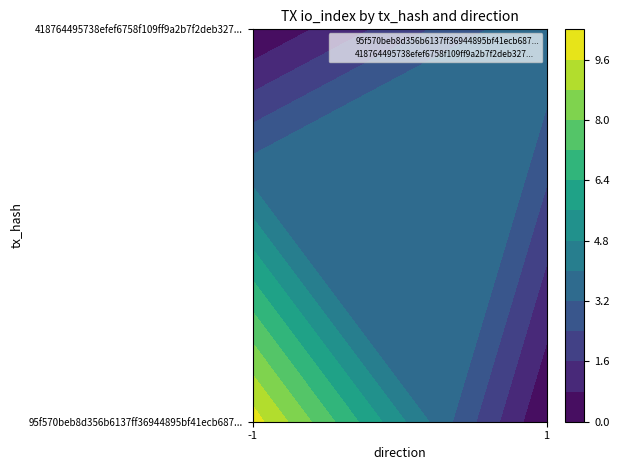

Reading right to left, what are all the values shown in this chart?

95f570beb8d356b6137ff36944895bf41ecb687: 10	-1
418764495738efef6758f109ff9a2b7f2deb327: 4	1